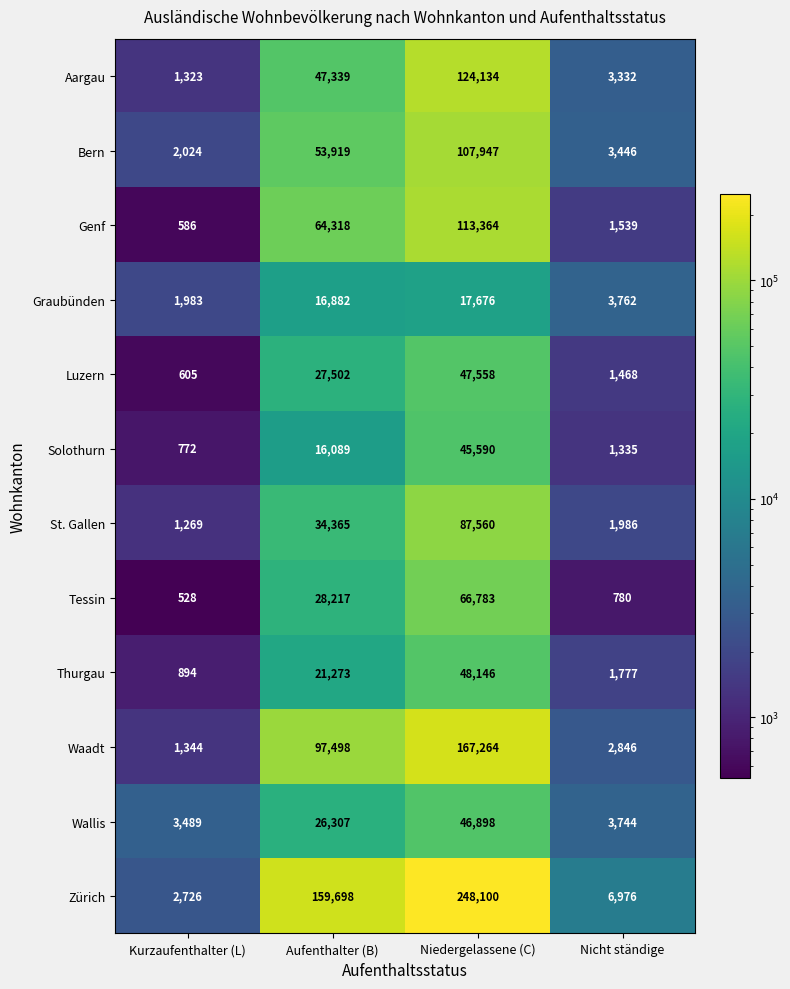

True or false: Genf has a value of 1539 at Nicht ständige.

True